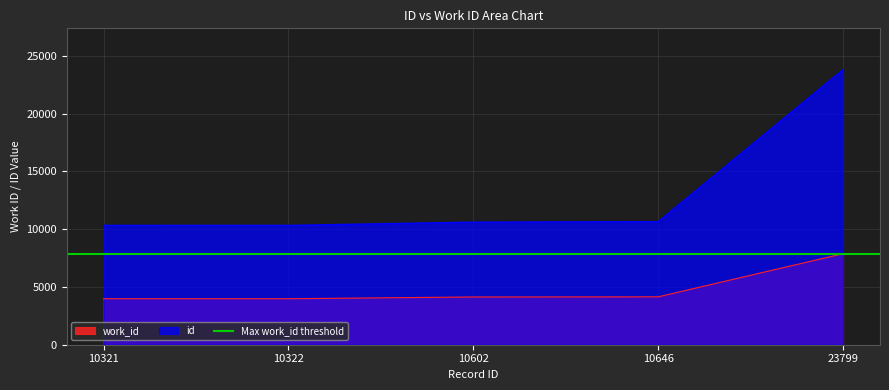

Which series has the largest range (max minus min)?

id